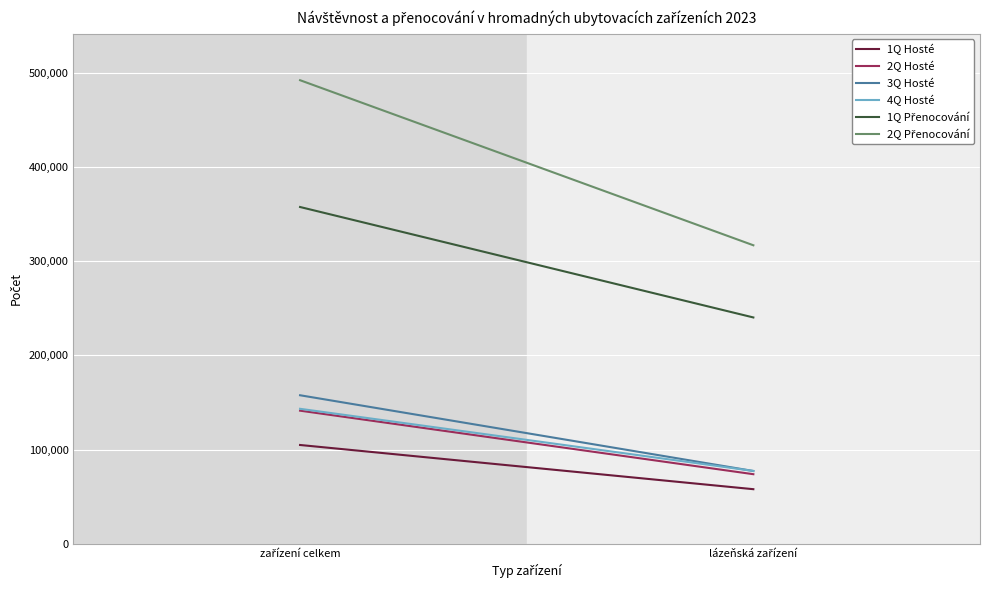

What is the total value across all series at zařízení celkem?

1397299